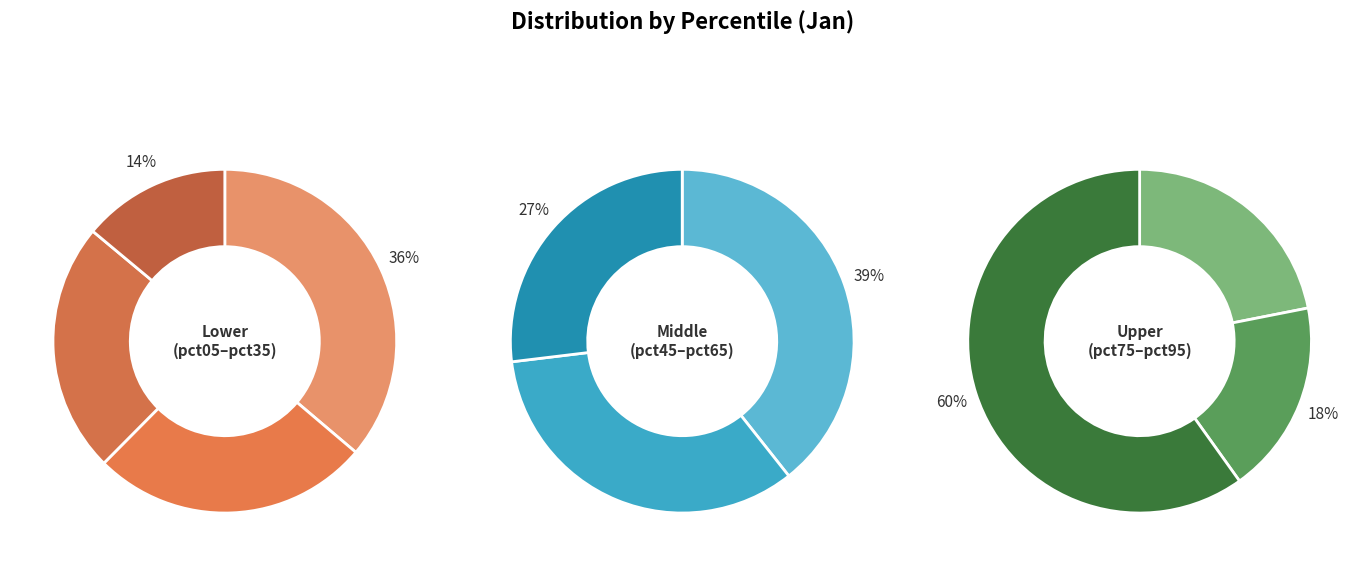

Count the number of slices in the pie.

10